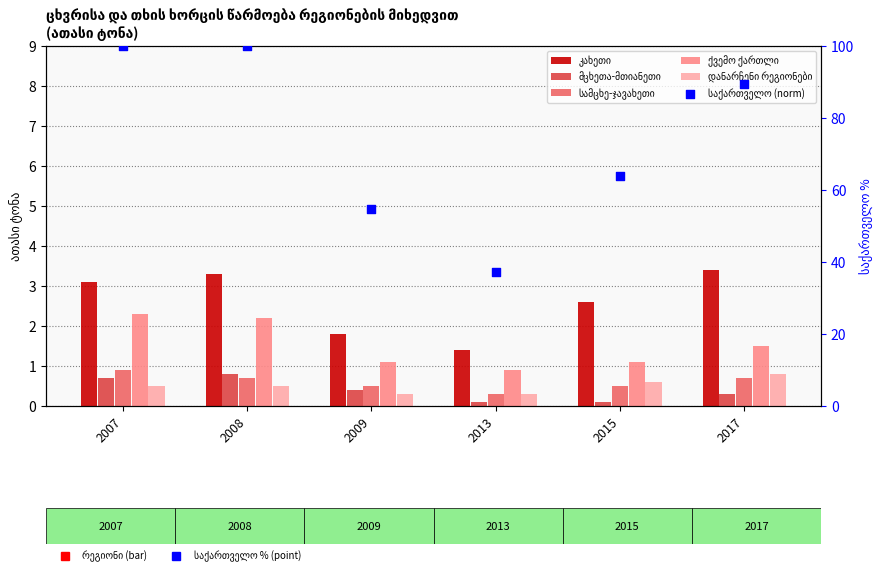

At which category is the sum across all series the highest?

2007